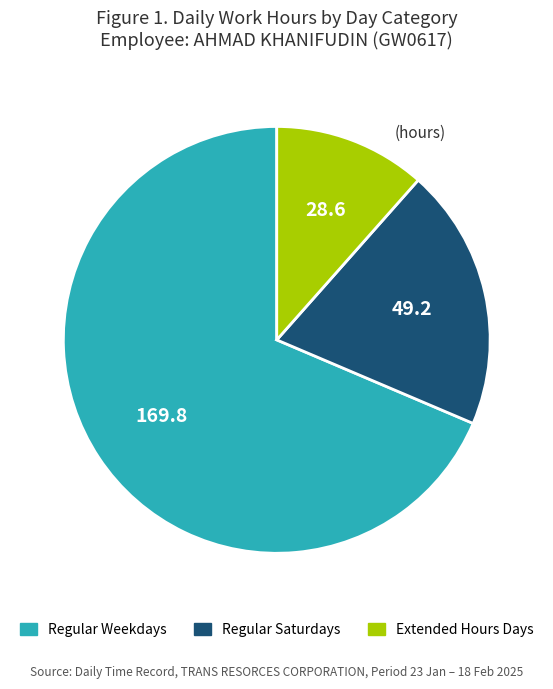

Is there a majority slice in this chart?

Yes